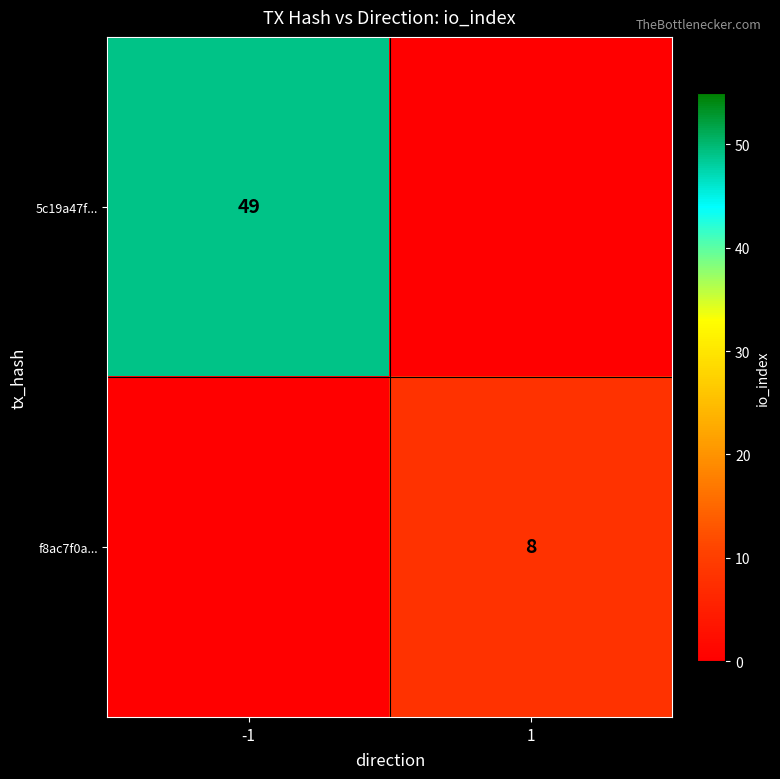

The value of f8ac7f0a... at 1 is 8. True or false?

True